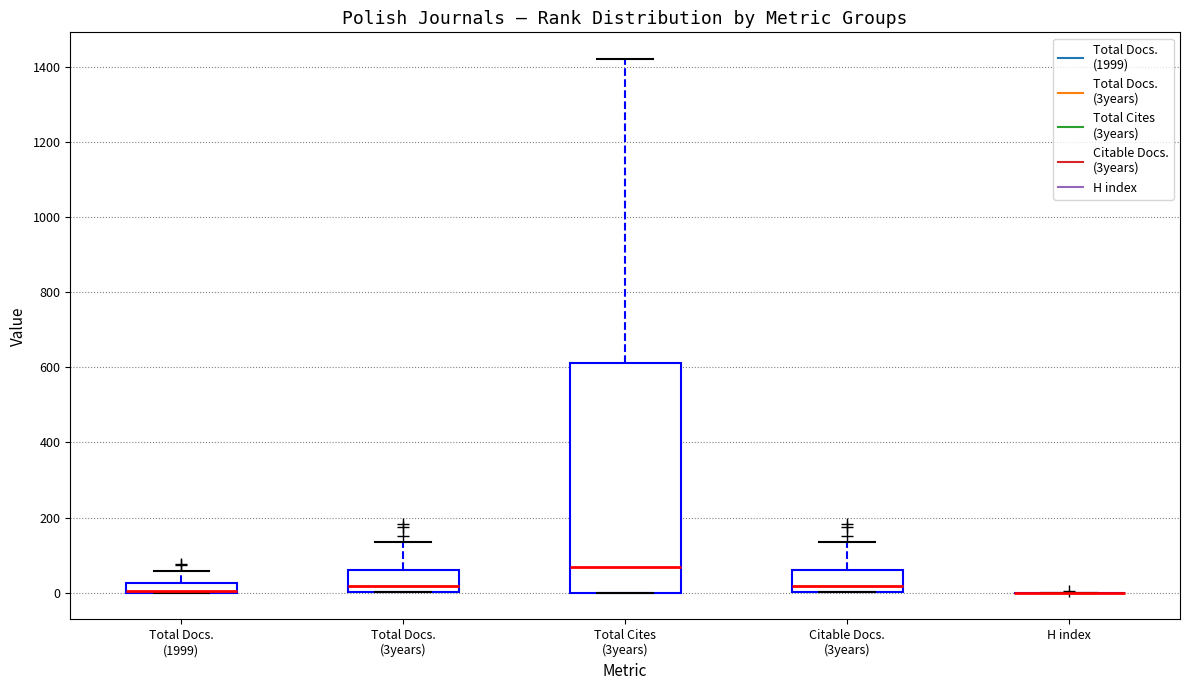

Which box is the tallest, from its lower edge to its upper edge?

Total Cites (3years)